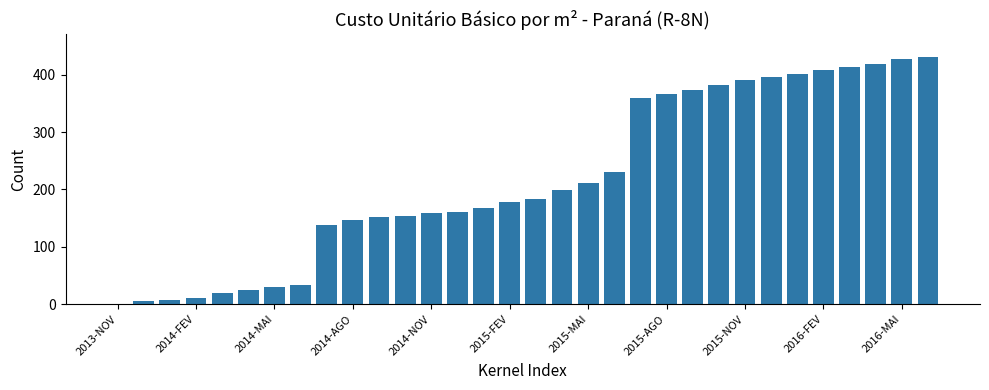

Reading right to left, extract all data points from this chart.

430.0	427.1	417.6	412.5	408.5	400.6	396.0	391.0	382.1	372.4	365.7	359.9	230.2	211.9	198.7	184.3	178.4	166.9	161.7	159.4	154.7	151.5	146.7	137.7	34.1	30.5	25.6	19.0	11.8	7.9	5.9	0.0